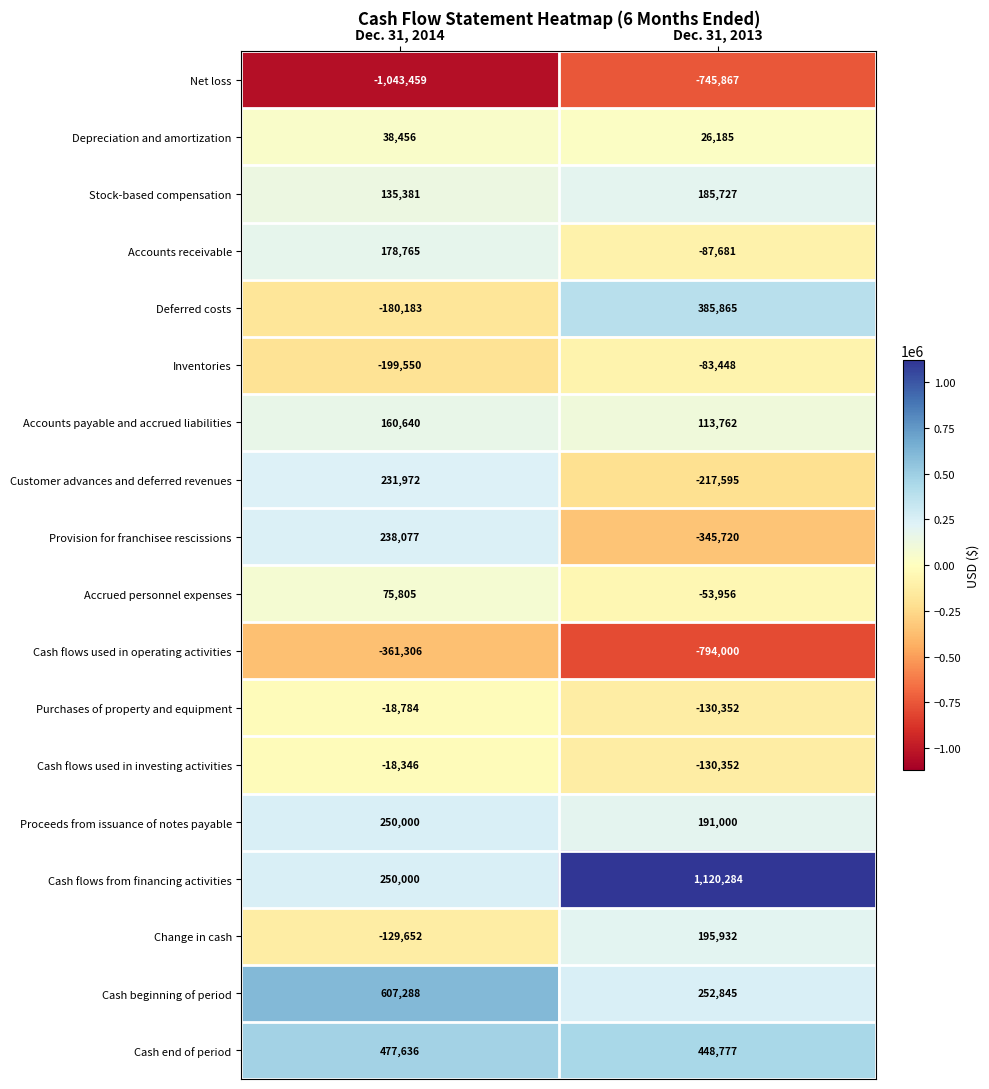

List the series in order of their peak value, lowest first.

Net loss, Cash flows used in operating activities, Inventories, Purchases of property and equipment, Cash flows used in investing activities, Depreciation and amortization, Accrued personnel expenses, Accounts payable and accrued liabilities, Accounts receivable, Stock-based compensation, Change in cash, Customer advances and deferred revenues, Provision for franchisee rescissions, Proceeds from issuance of notes payable, Deferred costs, Cash end of period, Cash beginning of period, Cash flows from financing activities